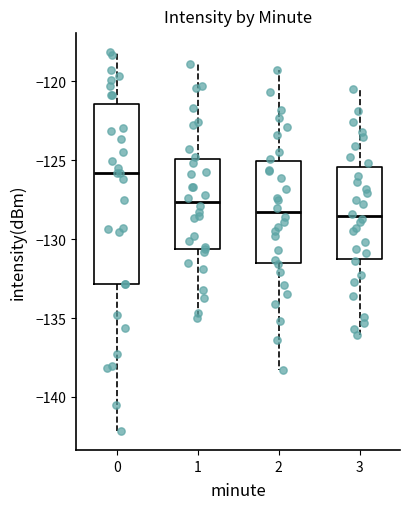

Reading left to right, transcribe this box plot: for each box, give where its median line is, the range the box spans, and where its two whiskers end, as read against the y-axis. The values are not printed on the chart, so give them approximately, as read against the axis.

0: median -126.0, box -133.0 to -121.5, whiskers -142.0 to -118.0
1: median -127.5, box -130.5 to -125.0, whiskers -135.0 to -119.0
2: median -128.5, box -131.5 to -125.0, whiskers -138.5 to -119.5
3: median -128.5, box -131.5 to -125.5, whiskers -136.0 to -120.5